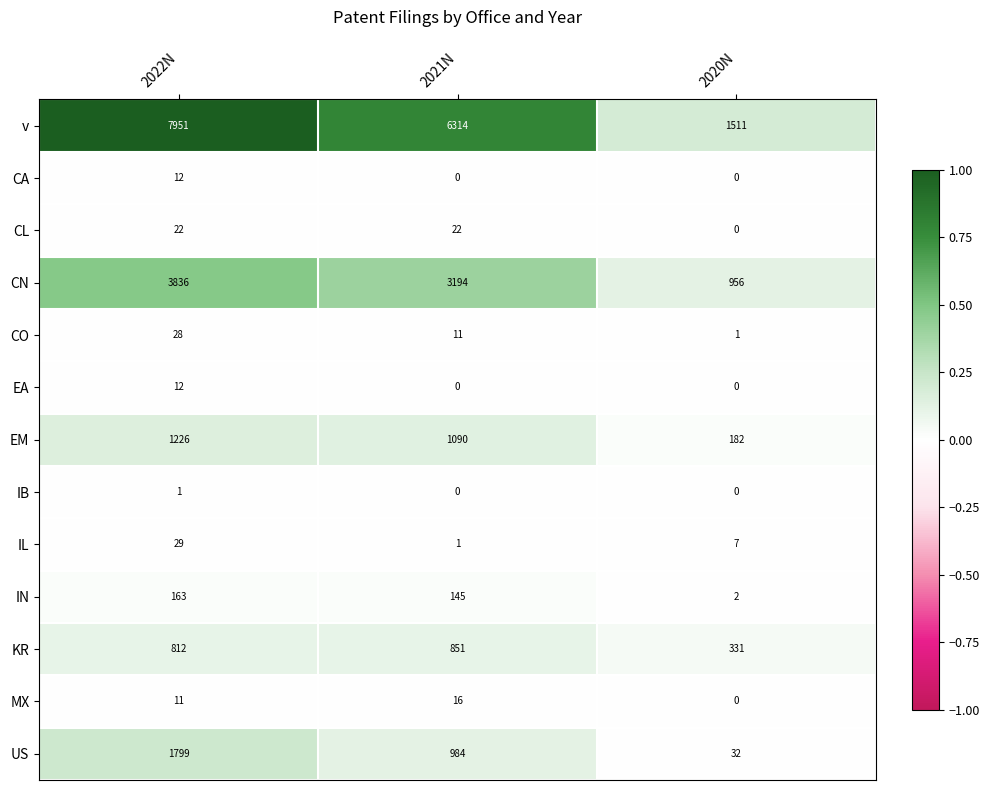

At how many categories does at least one series exceed 0?

3